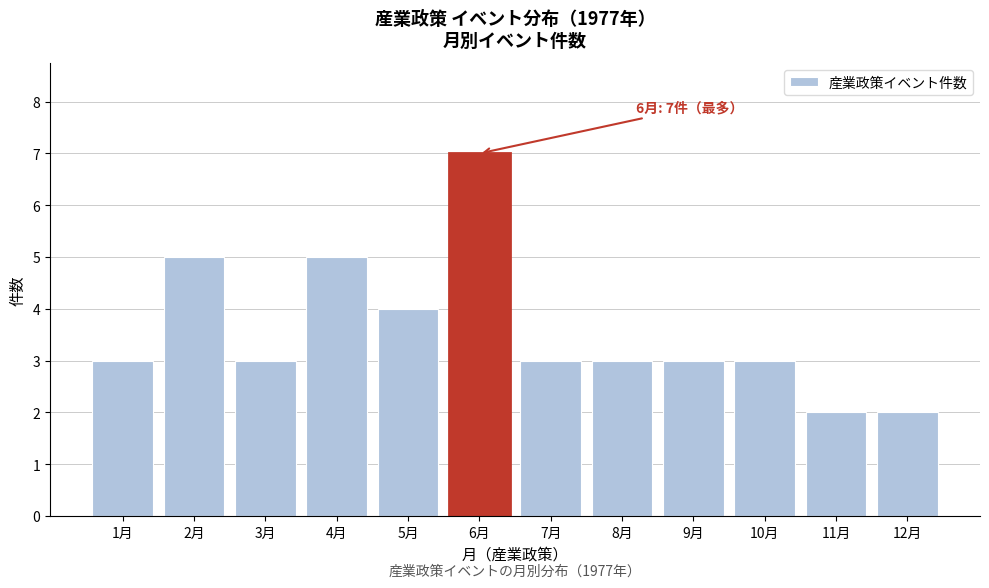

Reading left to right, list all the values displayed in this chart.

3	5	3	5	4	7	3	3	3	3	2	2